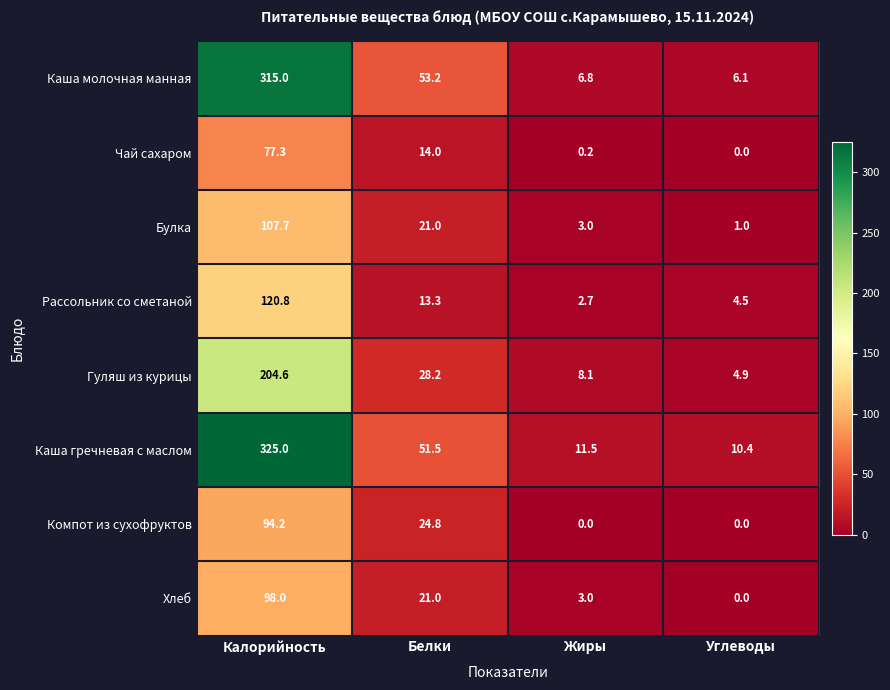

At how many categories does at least one series exceed 15?

2